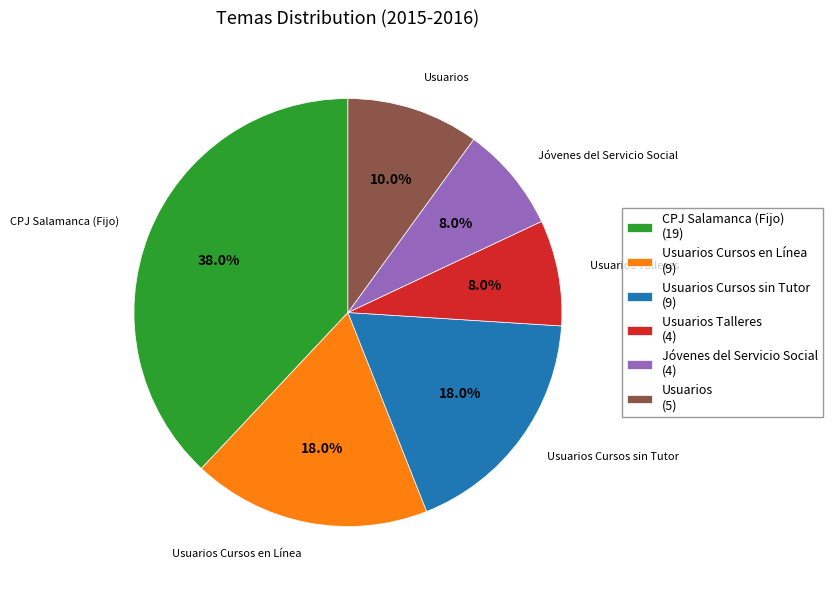

To the nearest percent, what is the average slice percentage?

17%